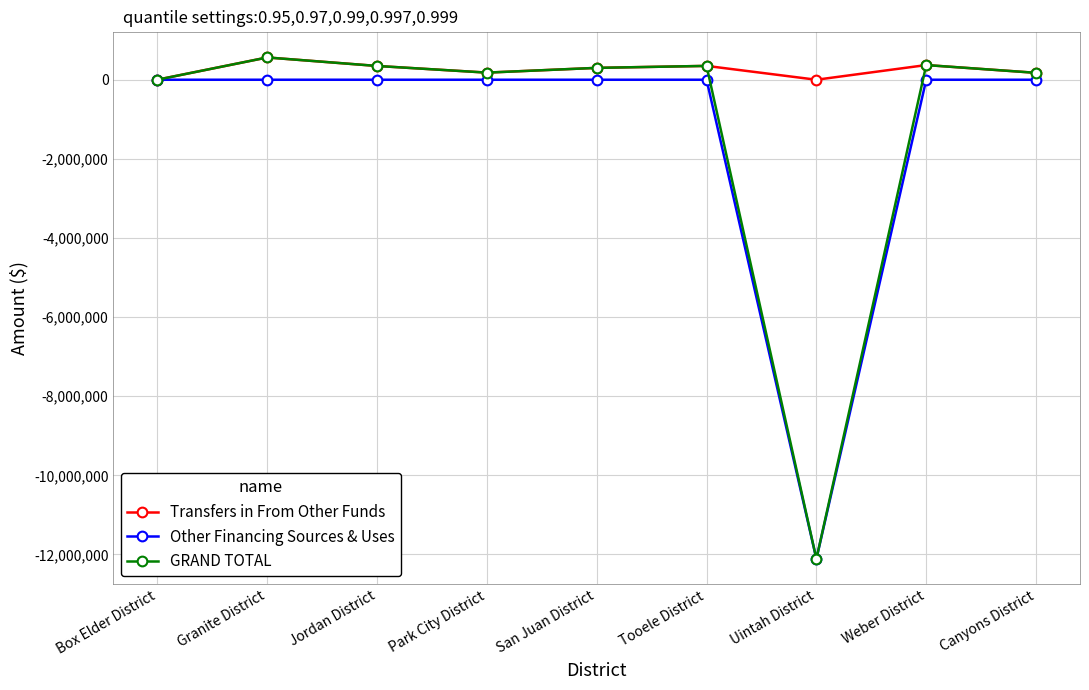

What is the difference between the maximum and minimum values in the Other Financing Sources & Uses series?

12116196